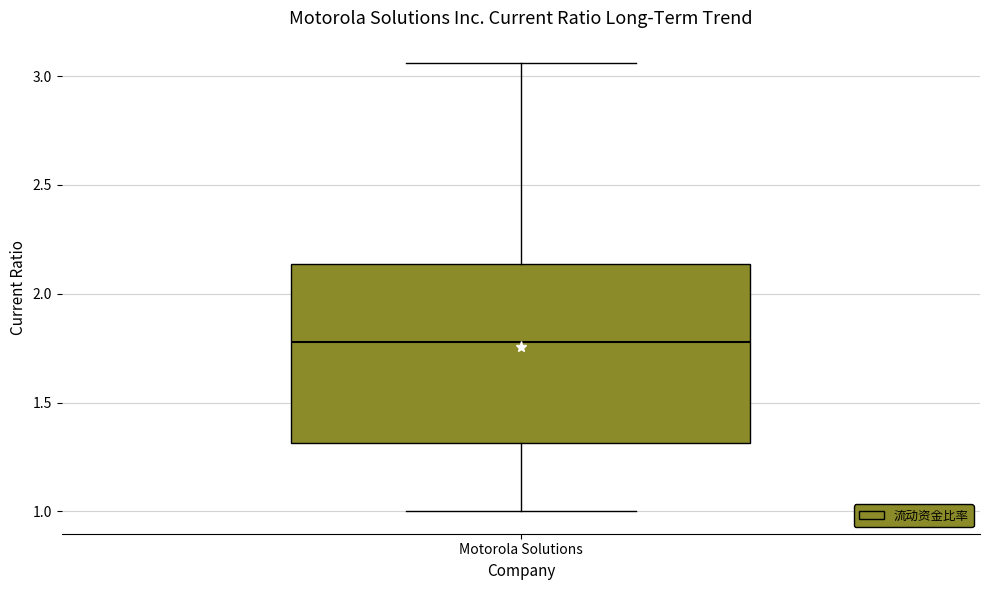

Transcribe this box plot: give where the median line is, the range the box spans, and where the two whiskers end, as read against the y-axis. The values are not printed on the chart, so give them approximately, as read against the axis.

median 1.80, box 1.30 to 2.15, whiskers 1.00 to 3.05